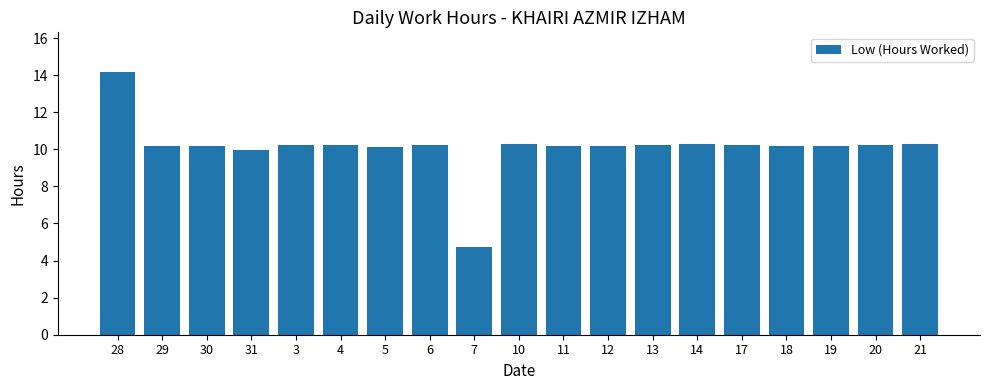

How many bars are there in total?

19